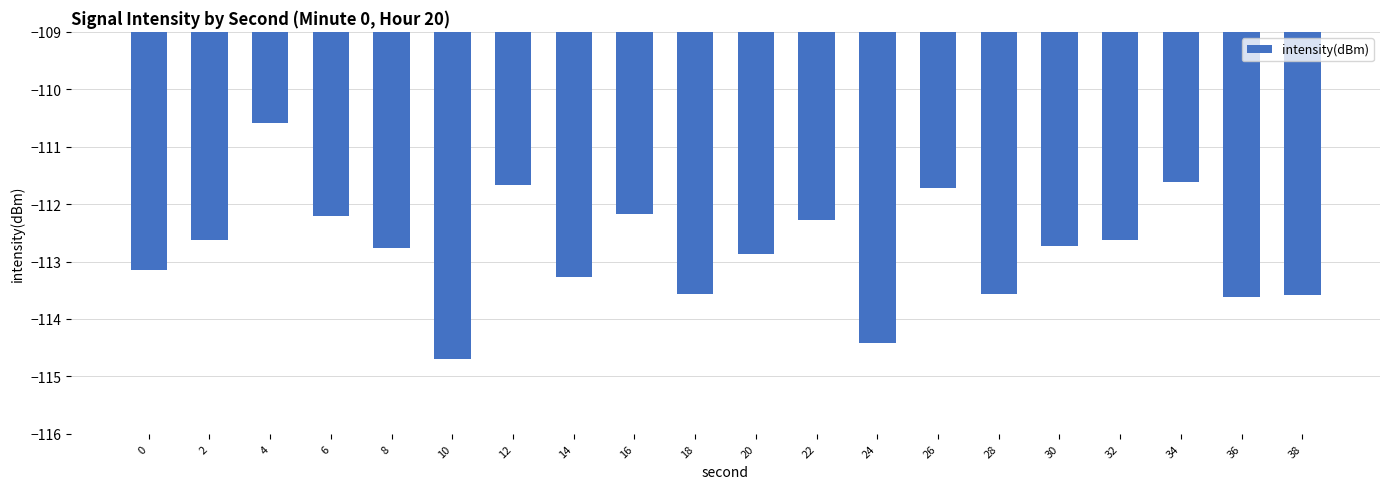

Reading right to left, transcribe all the data shown in this chart.

-113.6	-113.6	-111.6	-112.6	-112.7	-113.6	-111.7	-114.4	-112.3	-112.9	-113.6	-112.2	-113.3	-111.7	-114.7	-112.8	-112.2	-110.6	-112.6	-113.1